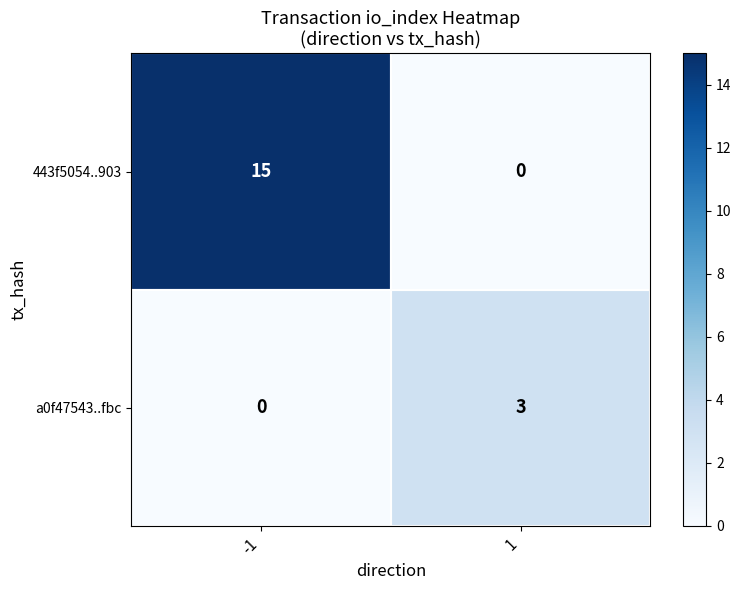

What value does the a0f47543..fbc series have at 1?

3